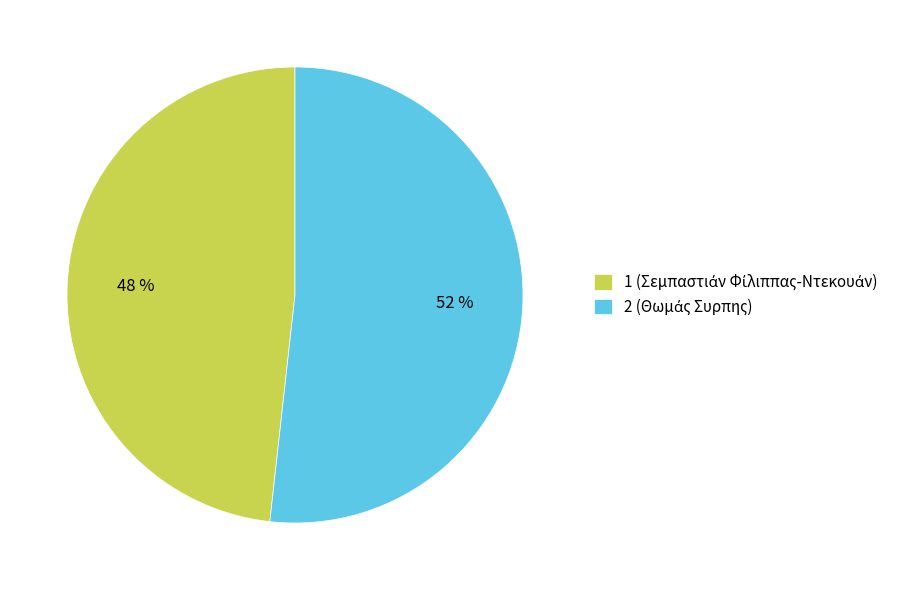

Does any single category account for the majority?

Yes